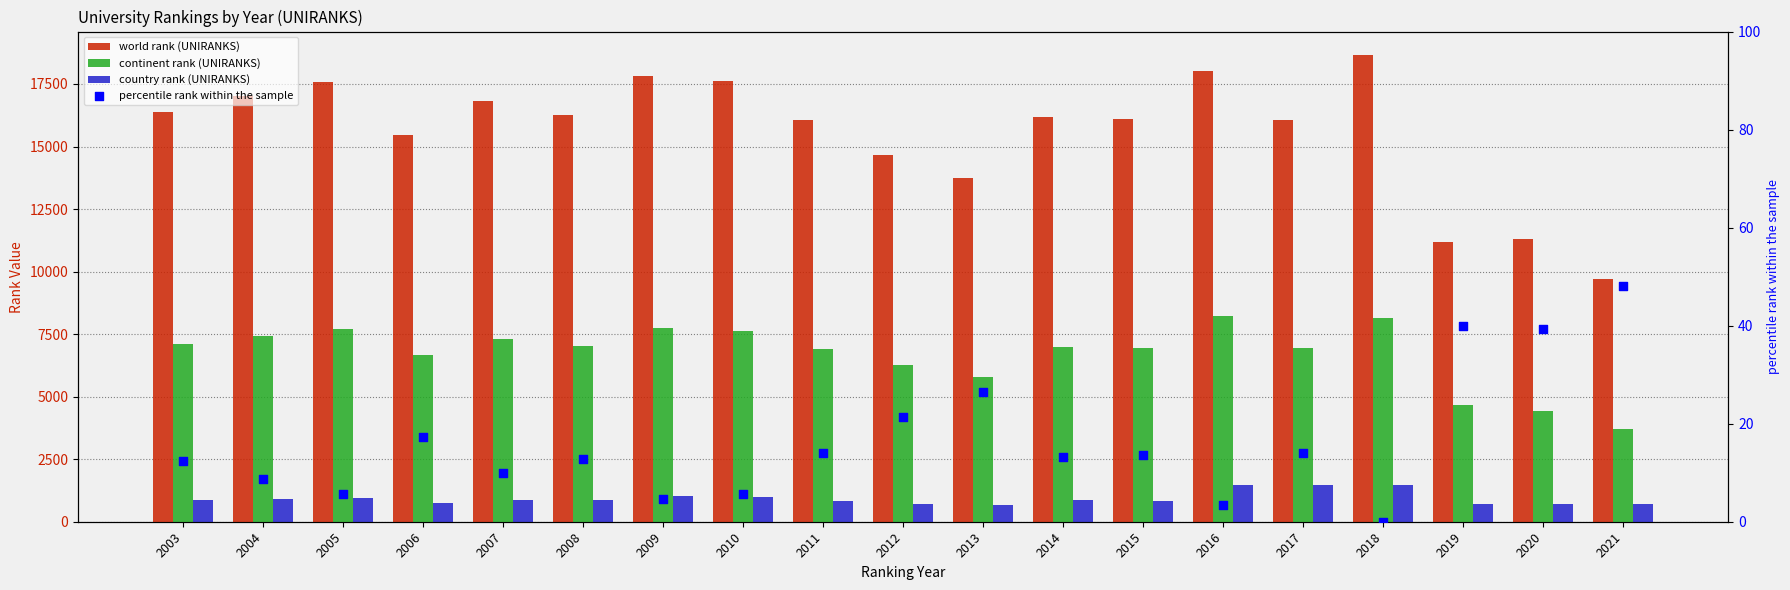

Which series contains the highest Y value?

world rank (UNIRANKS)